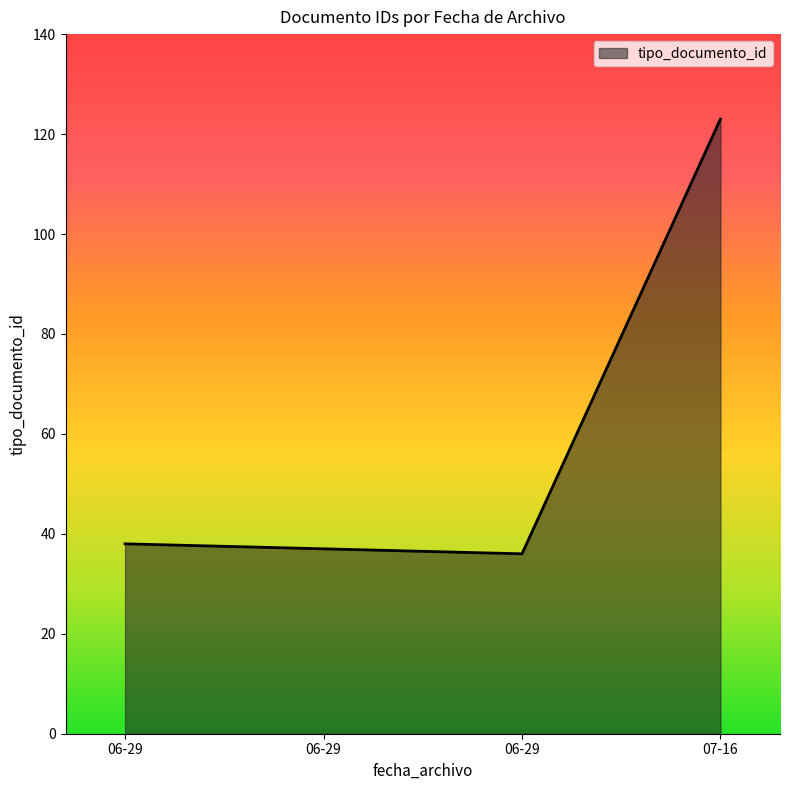

Rank the categories by value from lowest to highest.

2012-06-29 11:33:53, 2012-06-29 11:33:33, 2012-06-29 11:33:33, 2012-07-16 13:01:57